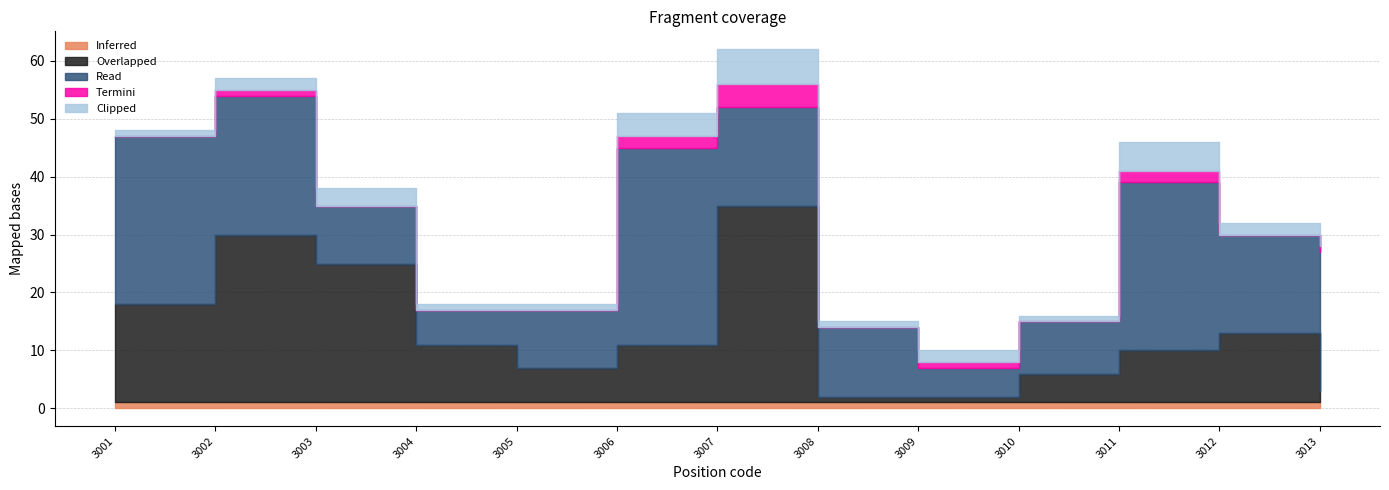

Reading left to right, list all the values displayed in this chart.

Inferred: 3001=1	3002=1	3003=1	3004=1	3005=1	3006=1	3007=1	3008=1	3009=1	3010=1	3011=1	3012=1	3013=1
Overlapped: 3001=17	3002=29	3003=24	3004=10	3005=6	3006=10	3007=34	3008=1	3009=1	3010=5	3011=9	3012=12	3013=2
Read: 3001=29	3002=24	3003=10	3004=6	3005=10	3006=34	3007=17	3008=12	3009=5	3010=9	3011=29	3012=17	3013=24
Termini: 3001=0	3002=1	3003=0	3004=0	3005=0	3006=2	3007=4	3008=0	3009=1	3010=0	3011=2	3012=0	3013=1
Clipped: 3001=1	3002=2	3003=3	3004=1	3005=1	3006=4	3007=6	3008=1	3009=2	3010=1	3011=5	3012=2	3013=3